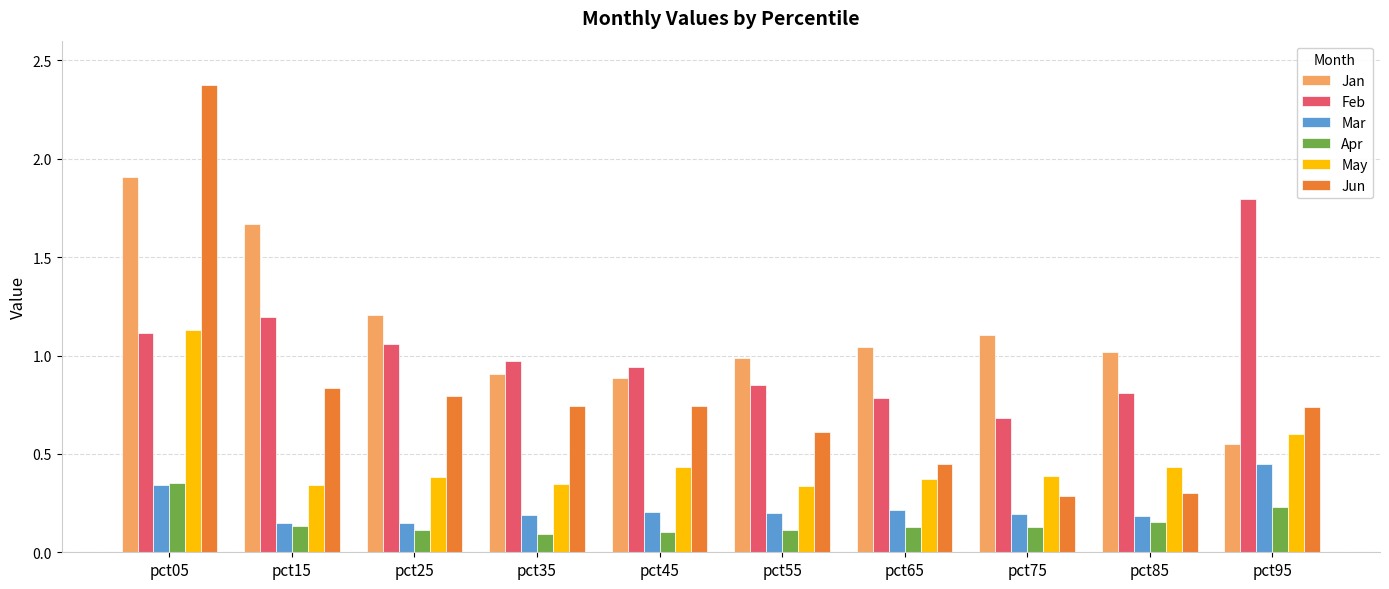

Which series has the largest range (max minus min)?

Jun